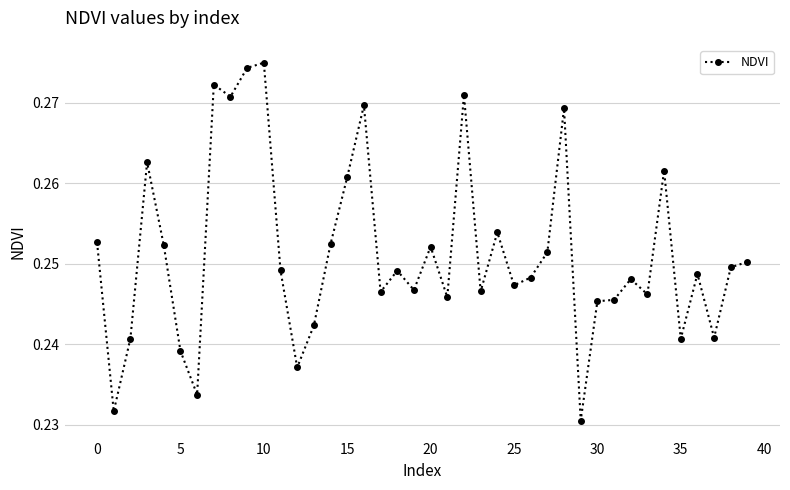

How many values are between 0 and 1?

40